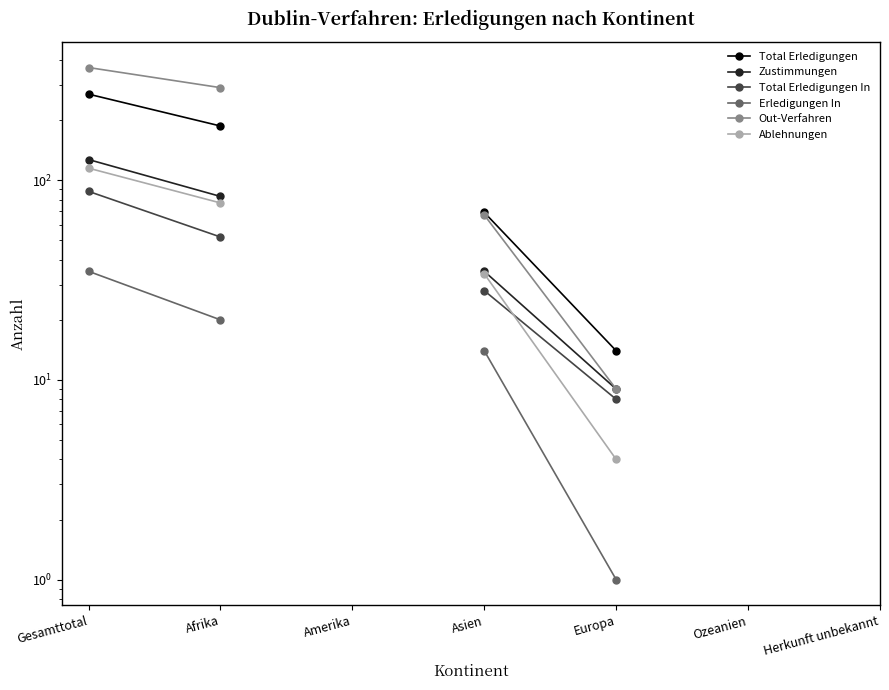

True or false: Erledigungen In and Zustimmungen intersect in this chart.

False